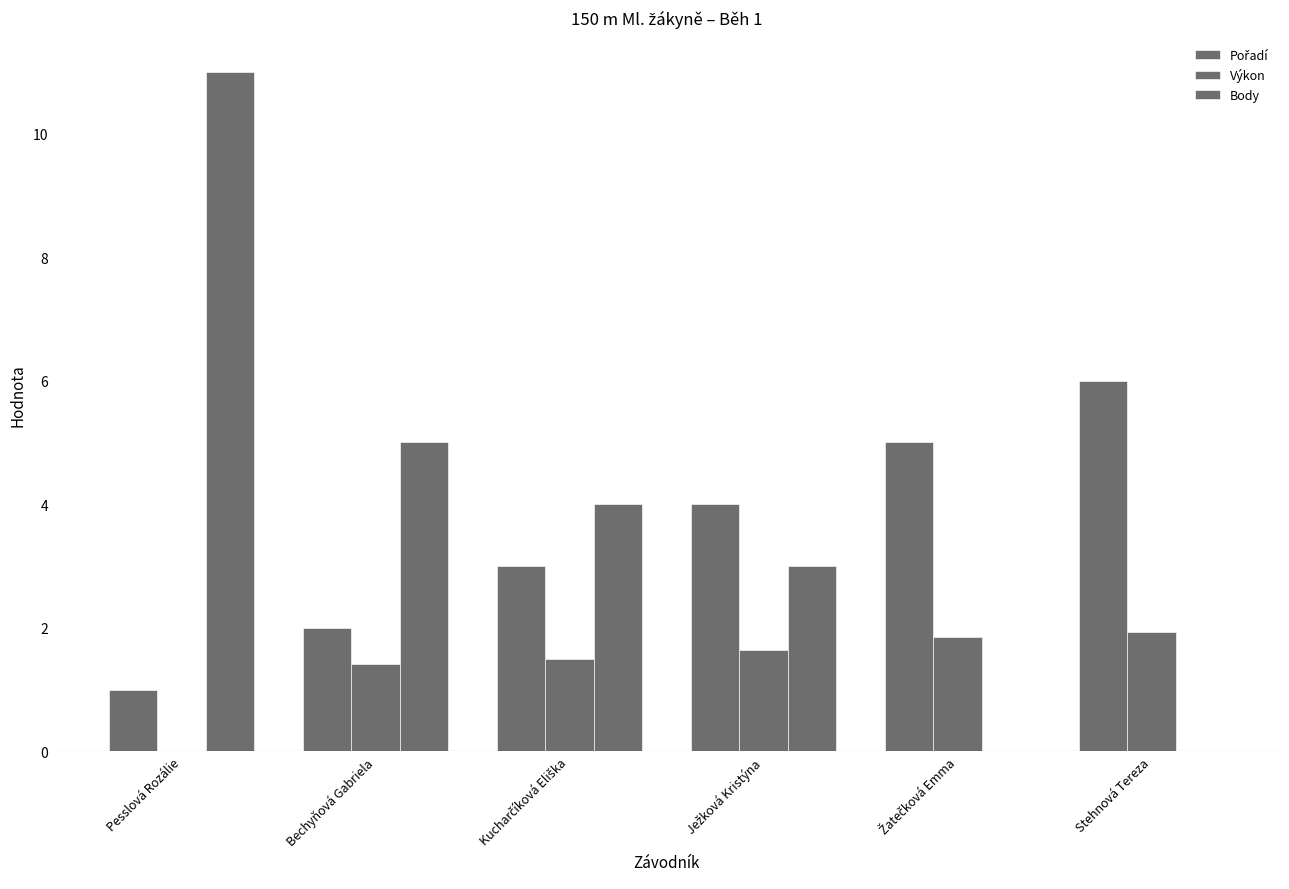

Rank the series at Pesslová Rozálie from highest to lowest value.

Body, Pořadí, Výkon